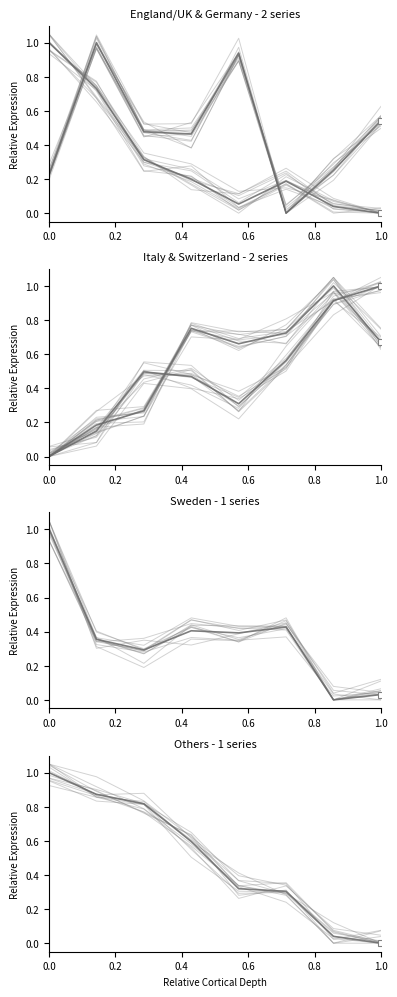

After their last crossing, which series has the higher values: Sweden or Others?

Sweden